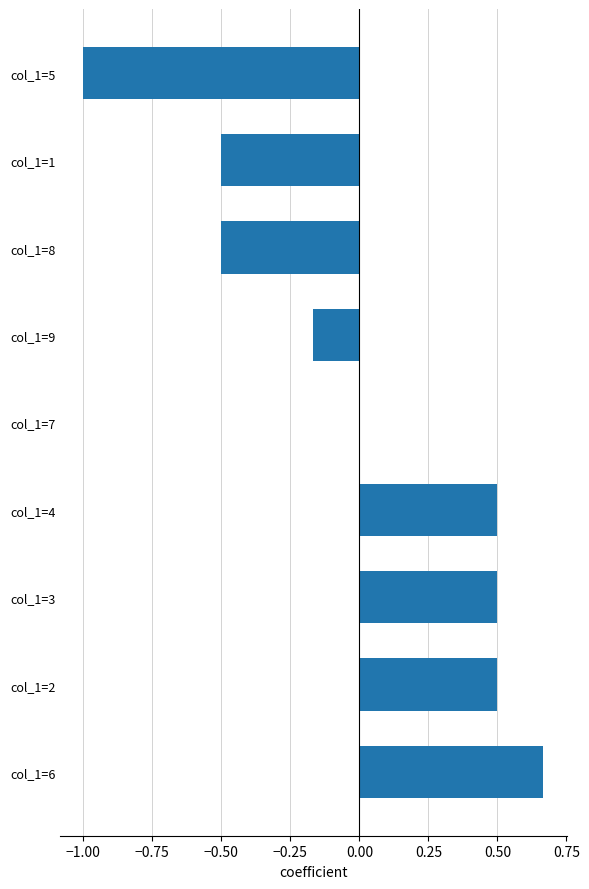

True or false: the data shows 0.5 at col_1=4.

True